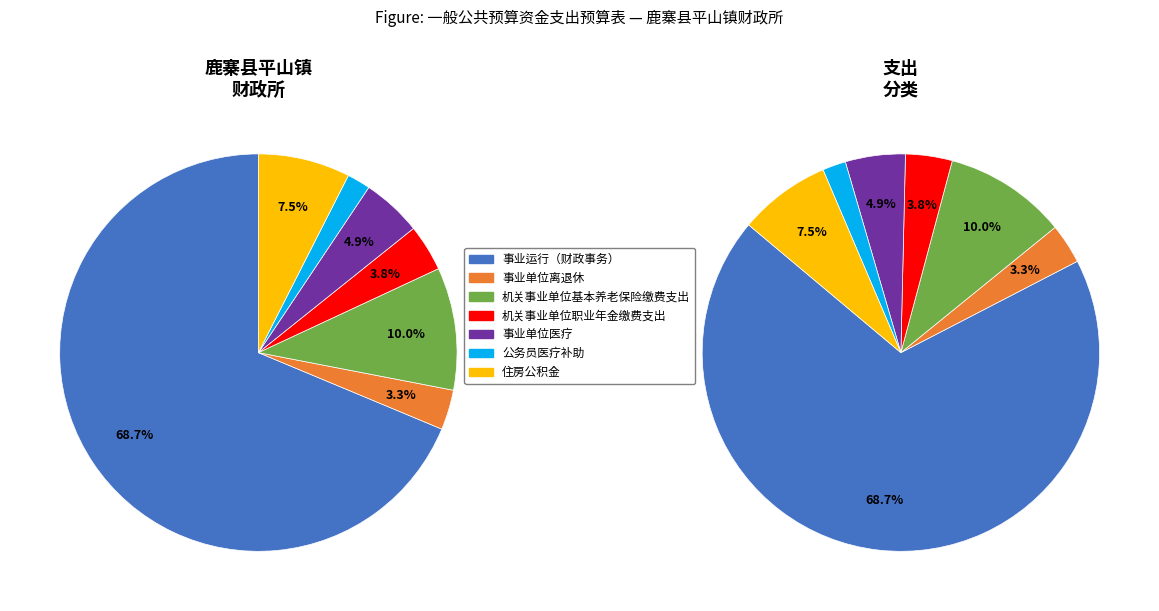

To the nearest percent, what is the average slice percentage?

14%